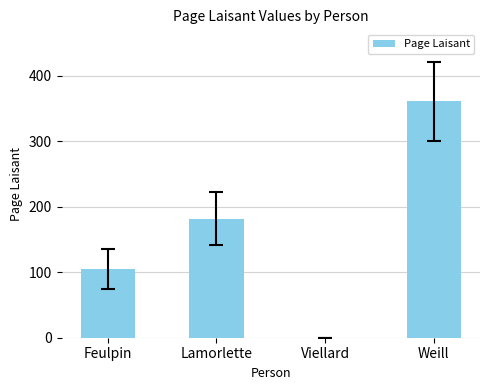

What is the change in value from Lamorlette to Weill?

+179